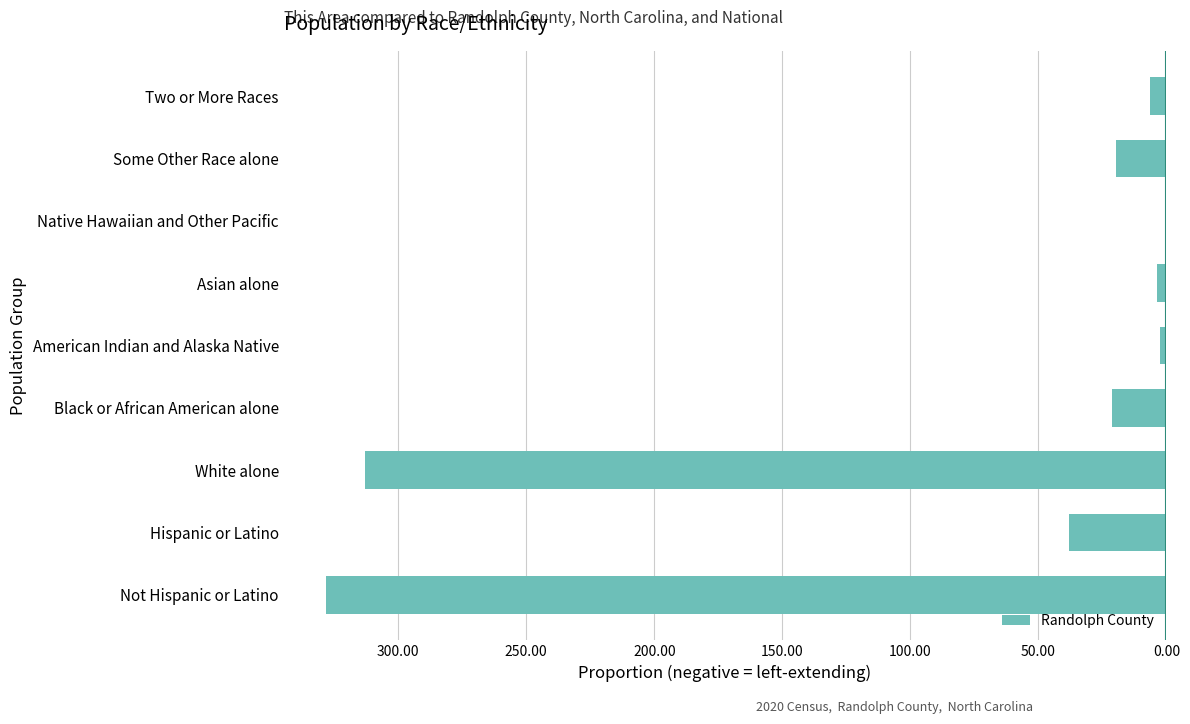

Are the bars horizontal?

Yes